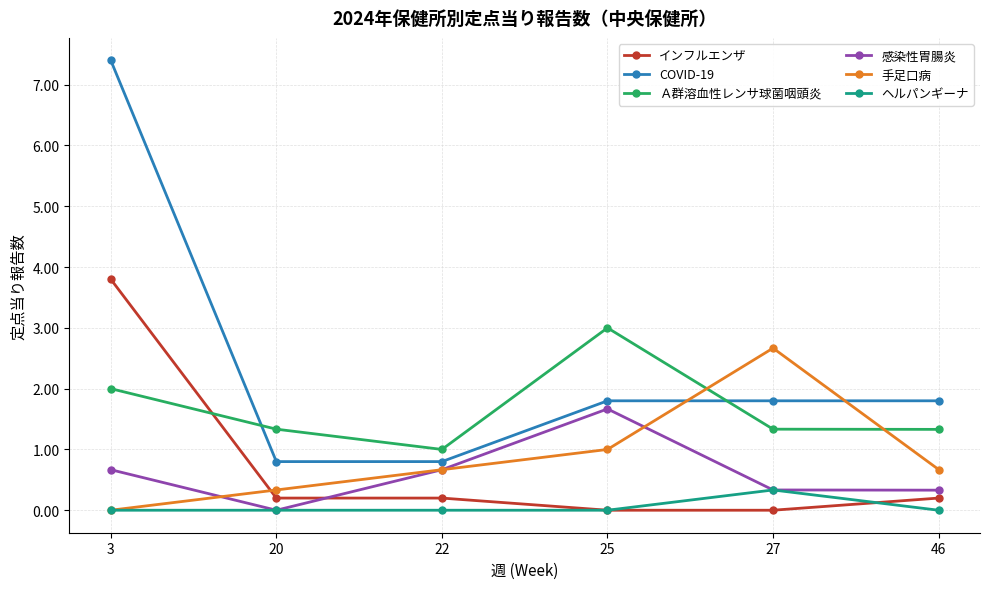

At which category is the sum across all series the highest?

3